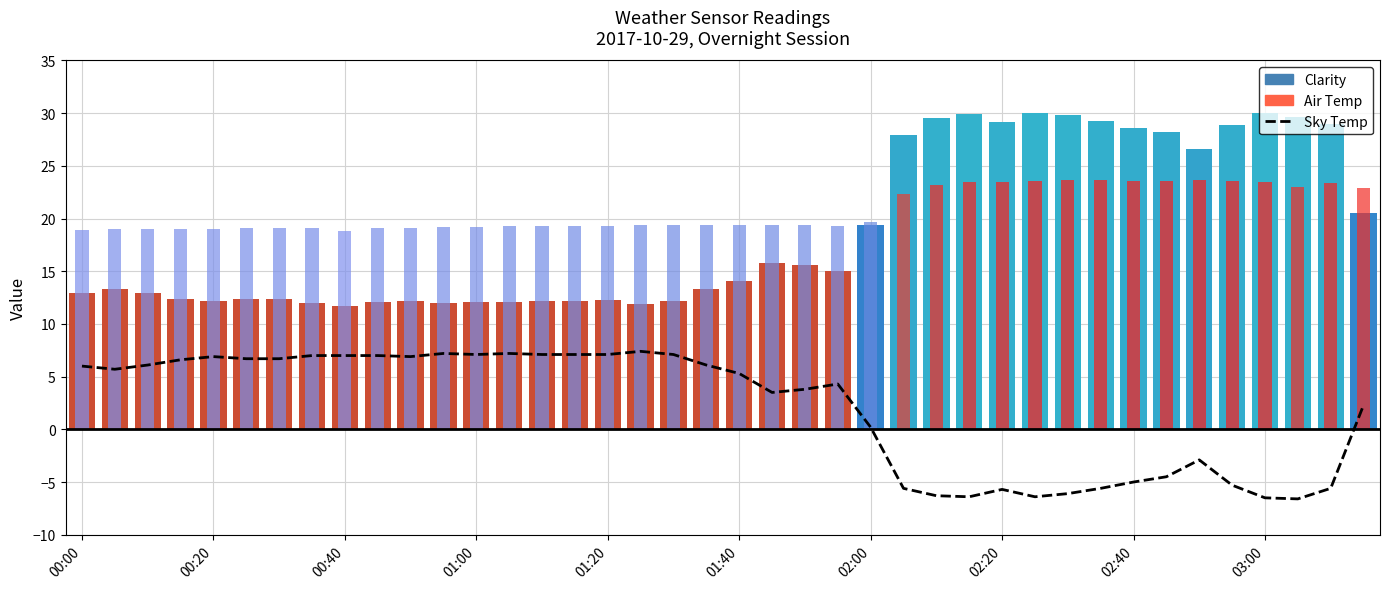

At which label is the value closest to 0?

02:00